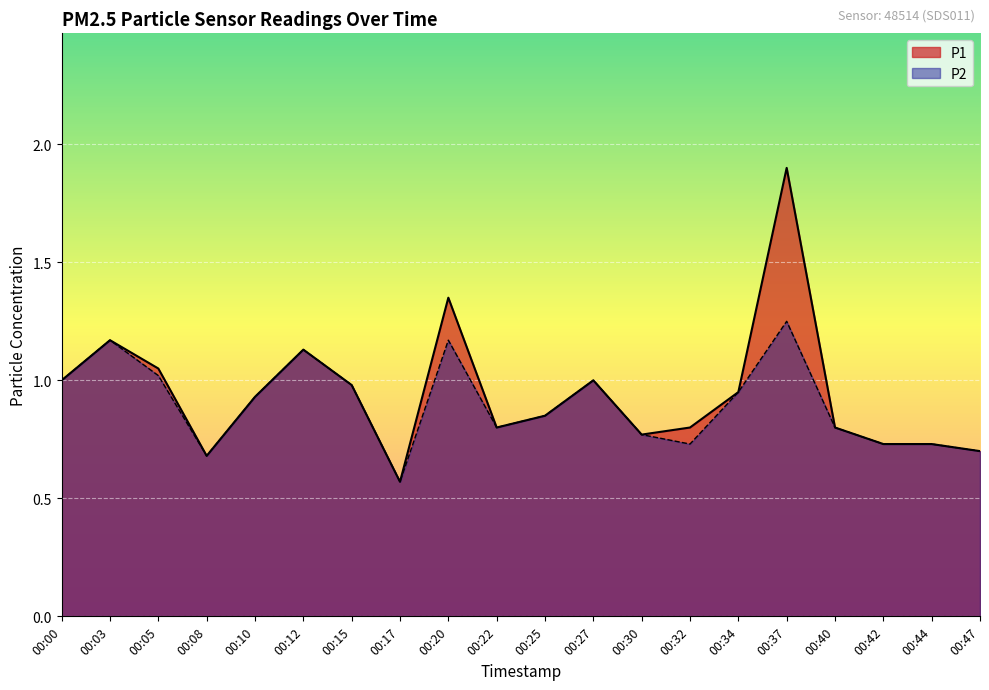

What is the minimum value shown in the chart?

0.6